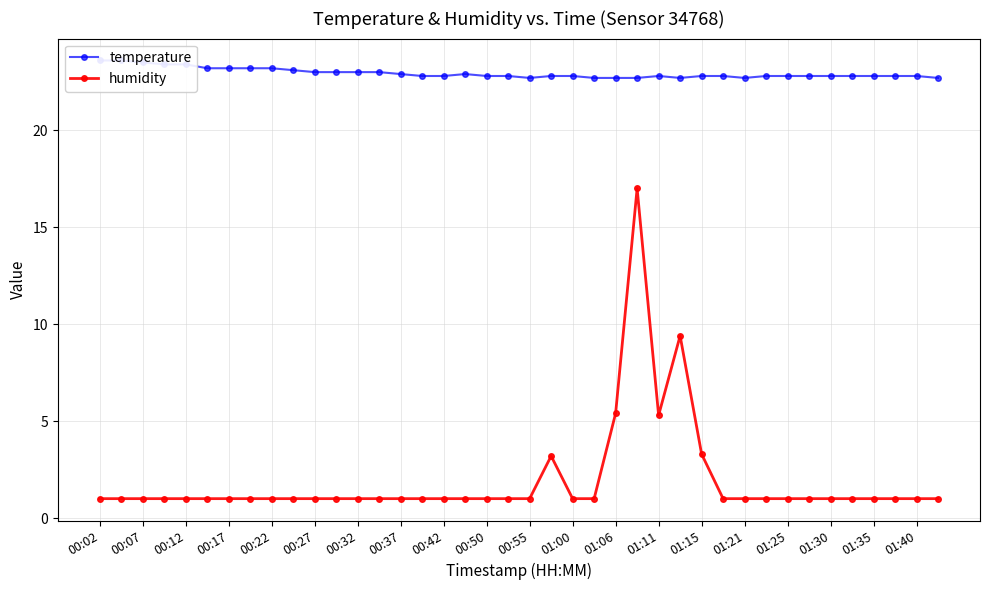

True or false: humidity has more than 0 interior local peaks.

True